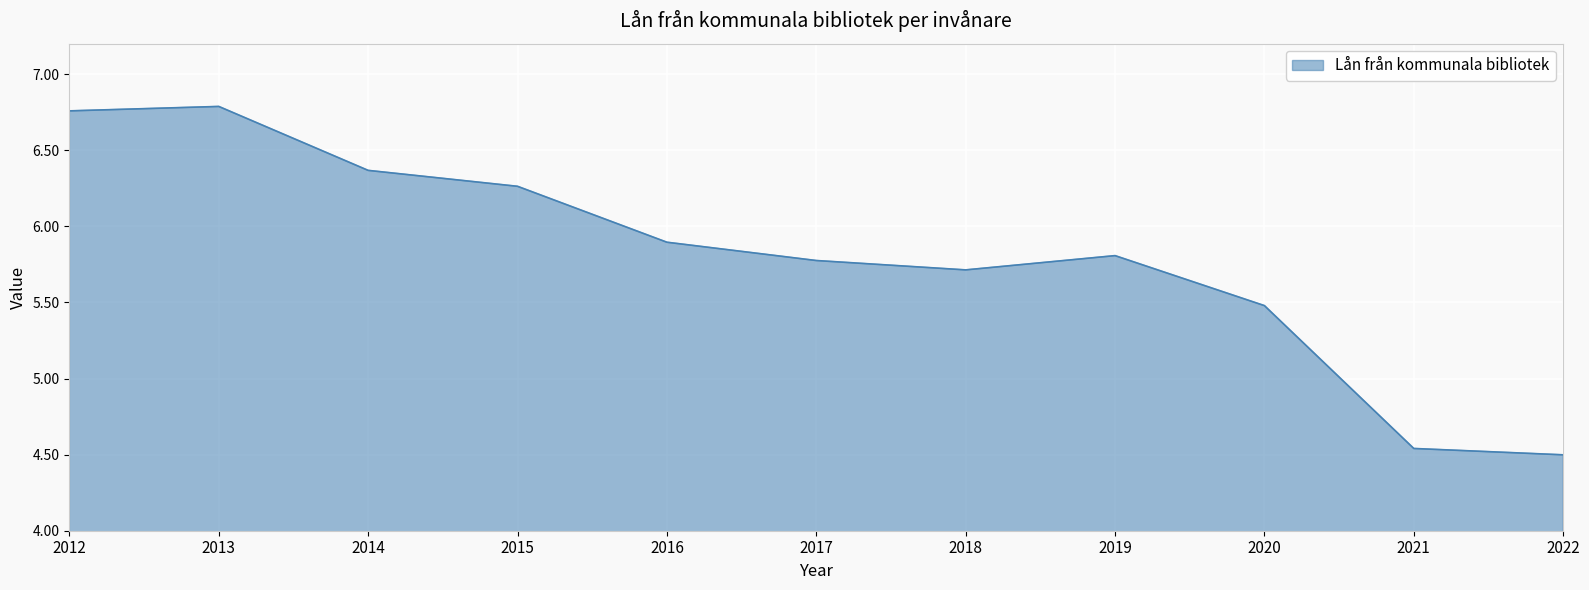

How many interior local peaks (higher than both neighbors) does the data have?

2